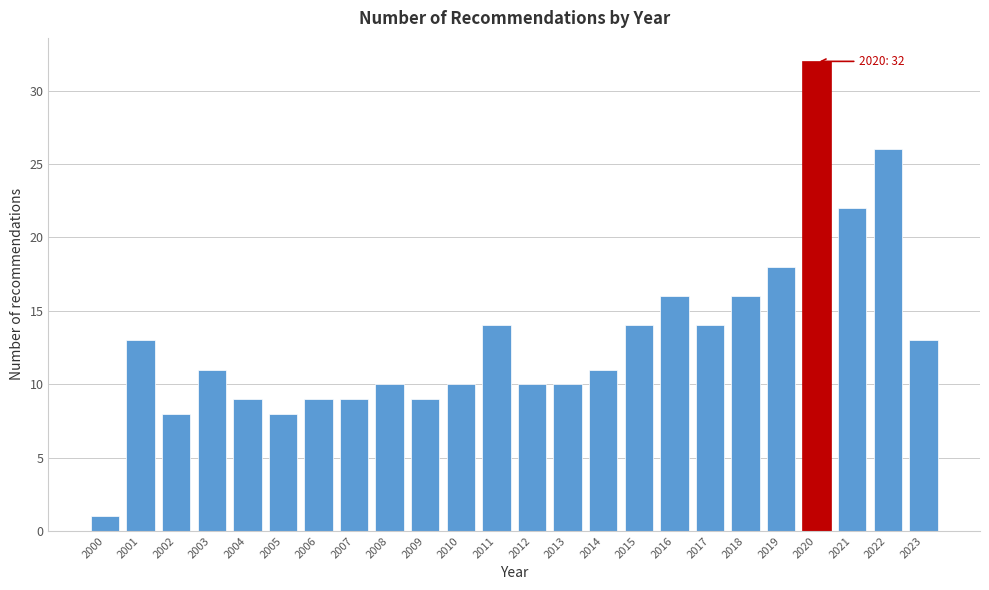

Reading left to right, extract all data points from this chart.

1	13	8	11	9	8	9	9	10	9	10	14	10	10	11	14	16	14	16	18	32	22	26	13